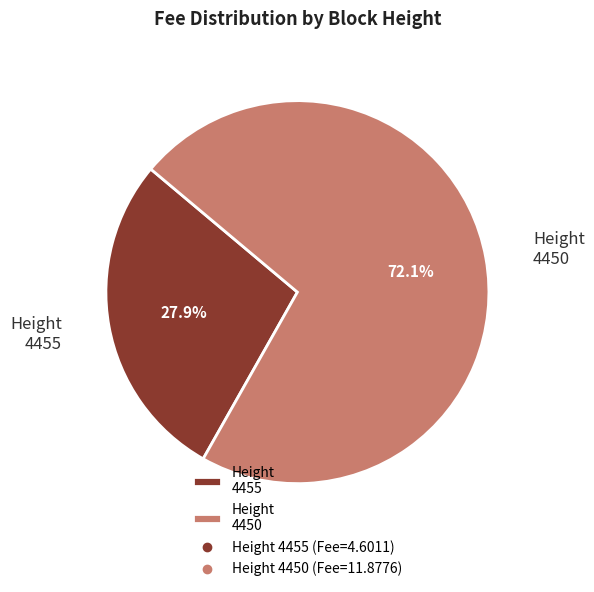

Rank the categories by value from lowest to highest.

Height 4455, Height 4450